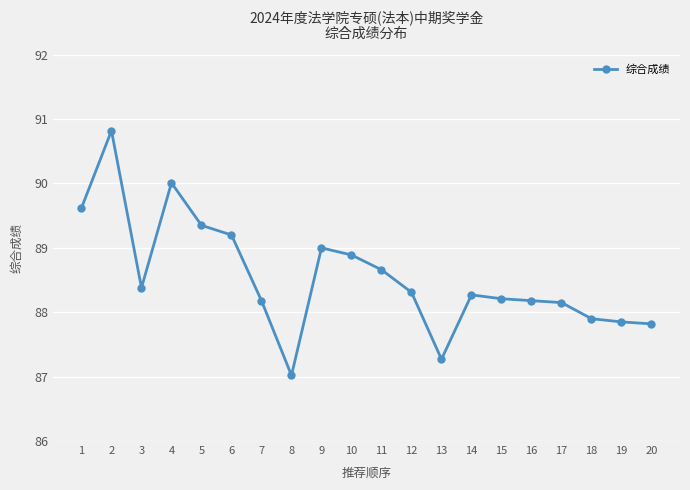

True or false: there are more than 1 points higher than both neighbors.

True